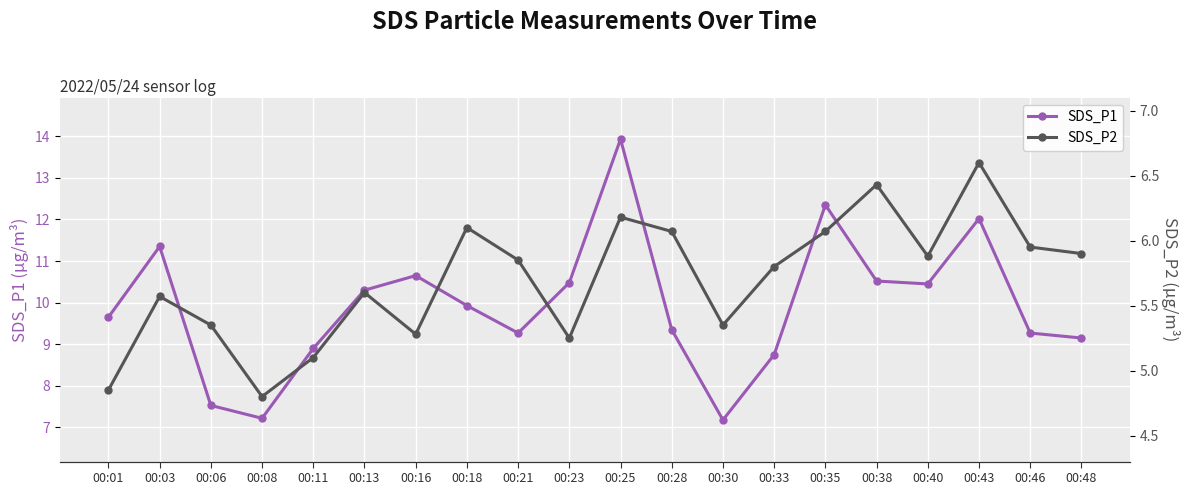

Where is the first local maximum for SDS_P1?

00:03